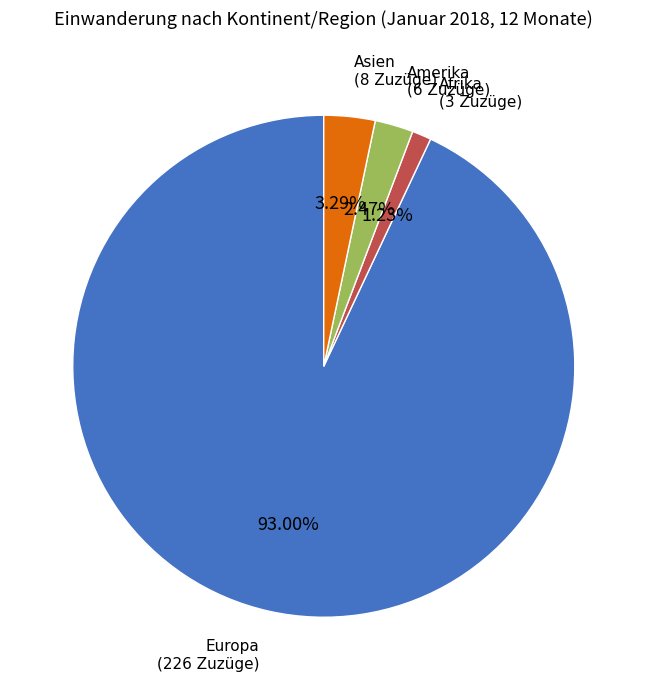

Is the sum of Afrika and Amerika greater than half?

No